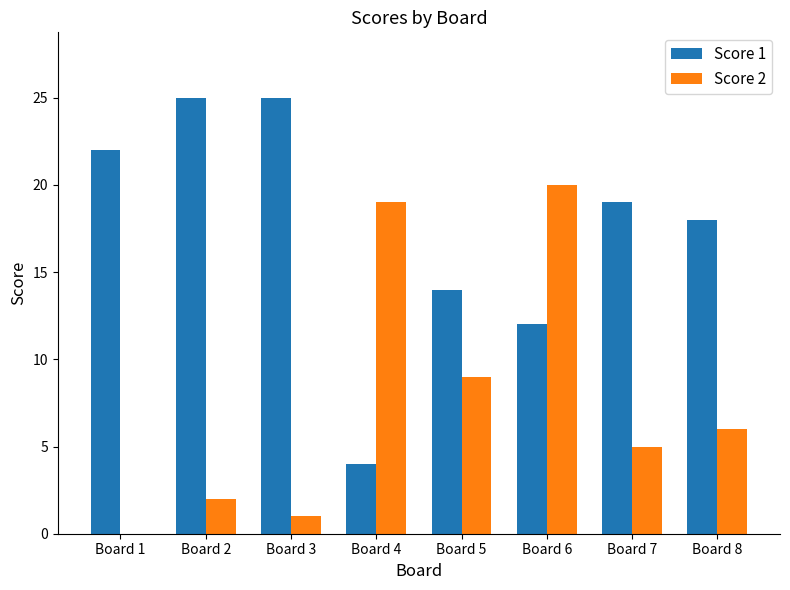

What is the maximum value shown in the chart?

25